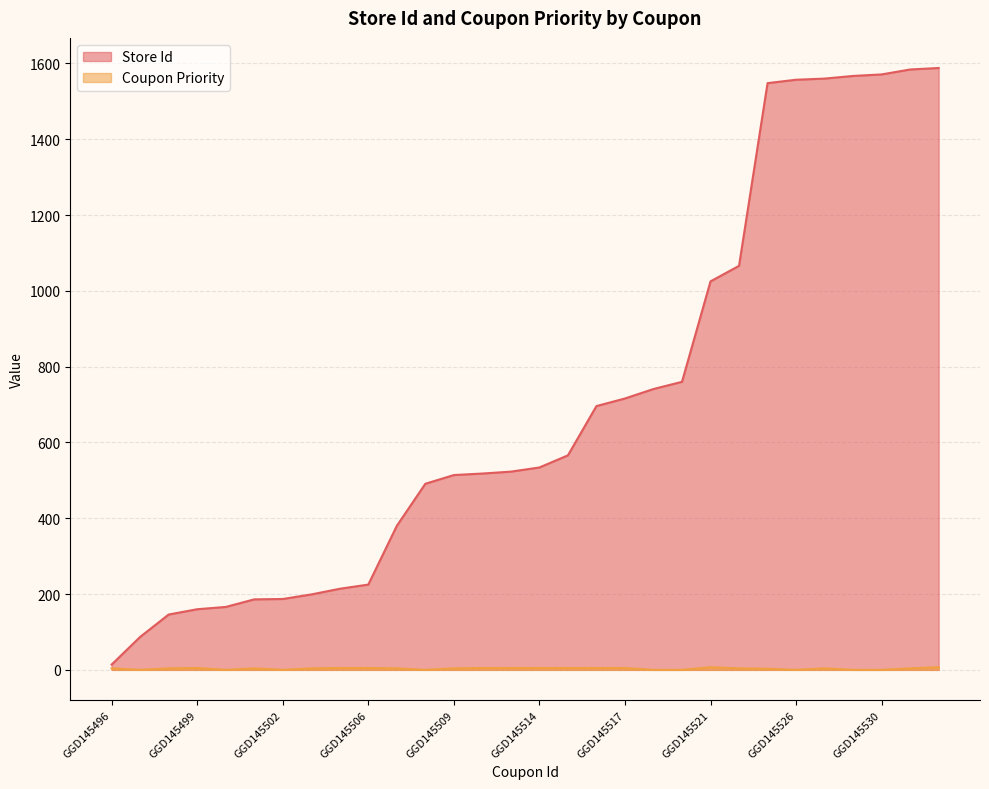

At GGD145497, list the series in order from smallest to largest.

Coupon Priority, Store Id